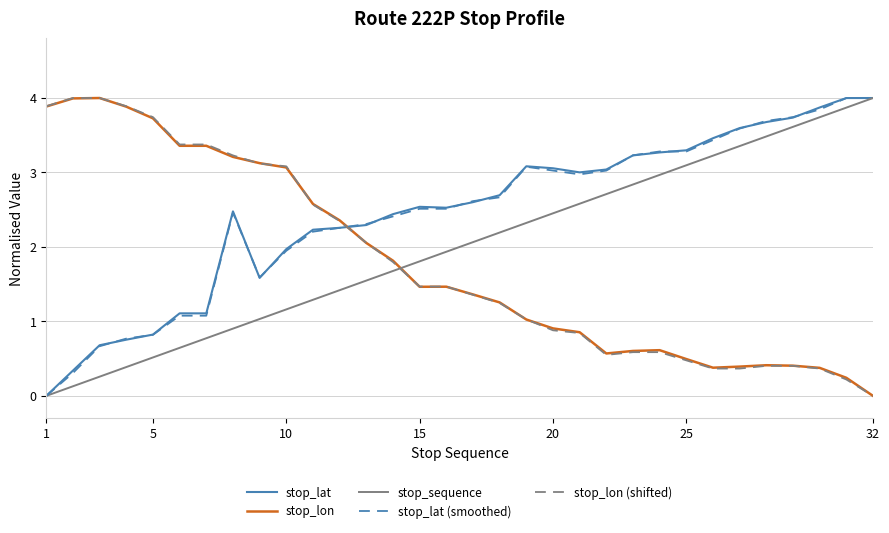

True or false: stop_sequence and stop_lon cross at least once.

True